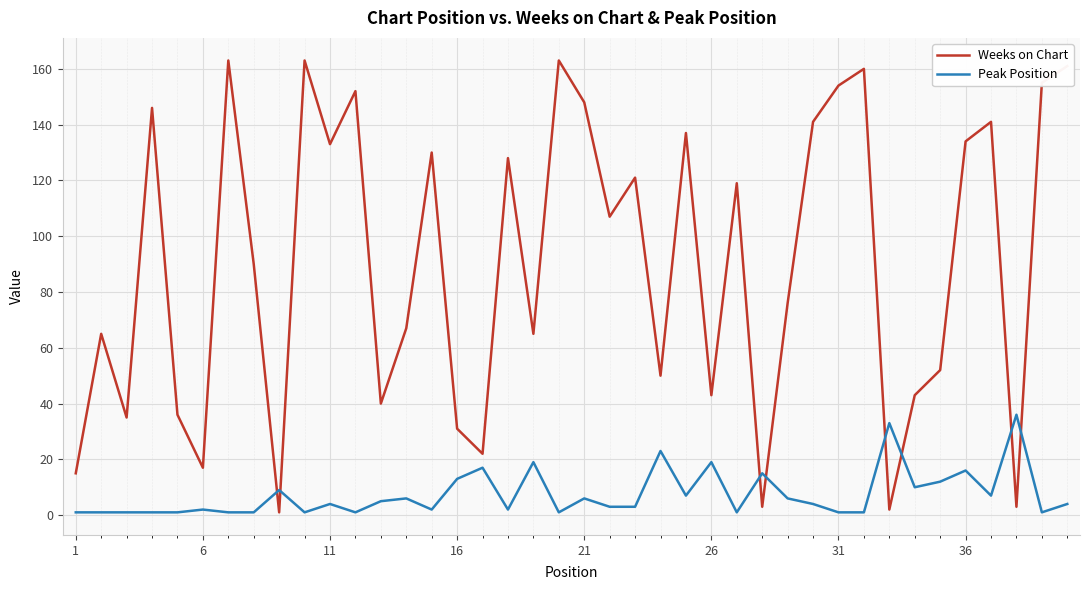

After their last crossing, which series has the higher values: Peak Position or Weeks on Chart?

Weeks on Chart